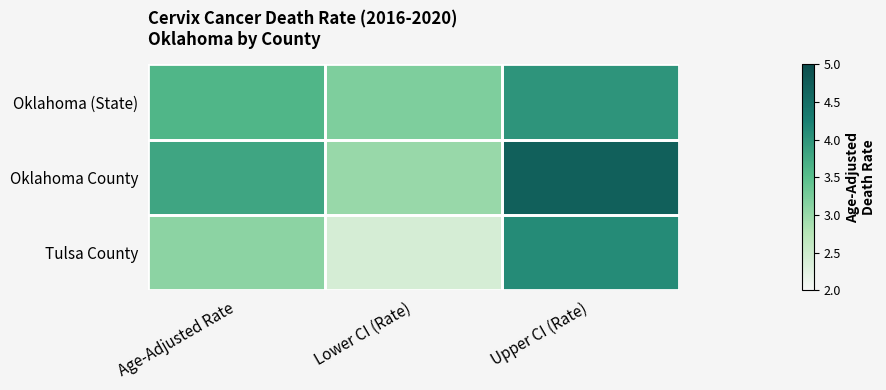

How many distinct data groups are displayed?

3